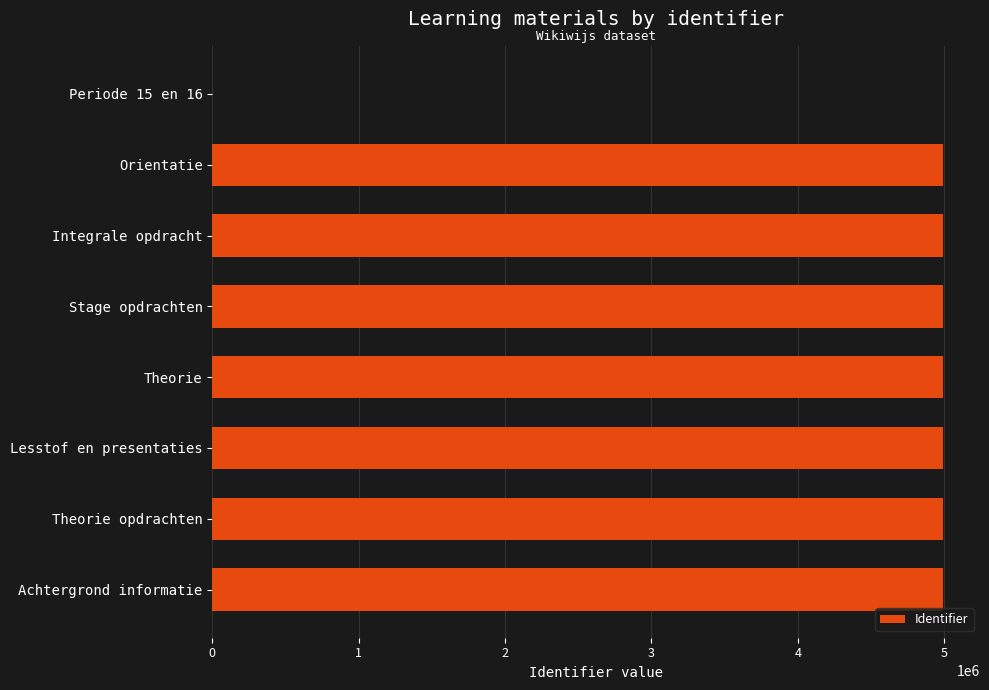

What is the ratio of the value at Lesstof en presentaties to the value at Achtergrond informatie?

1.0